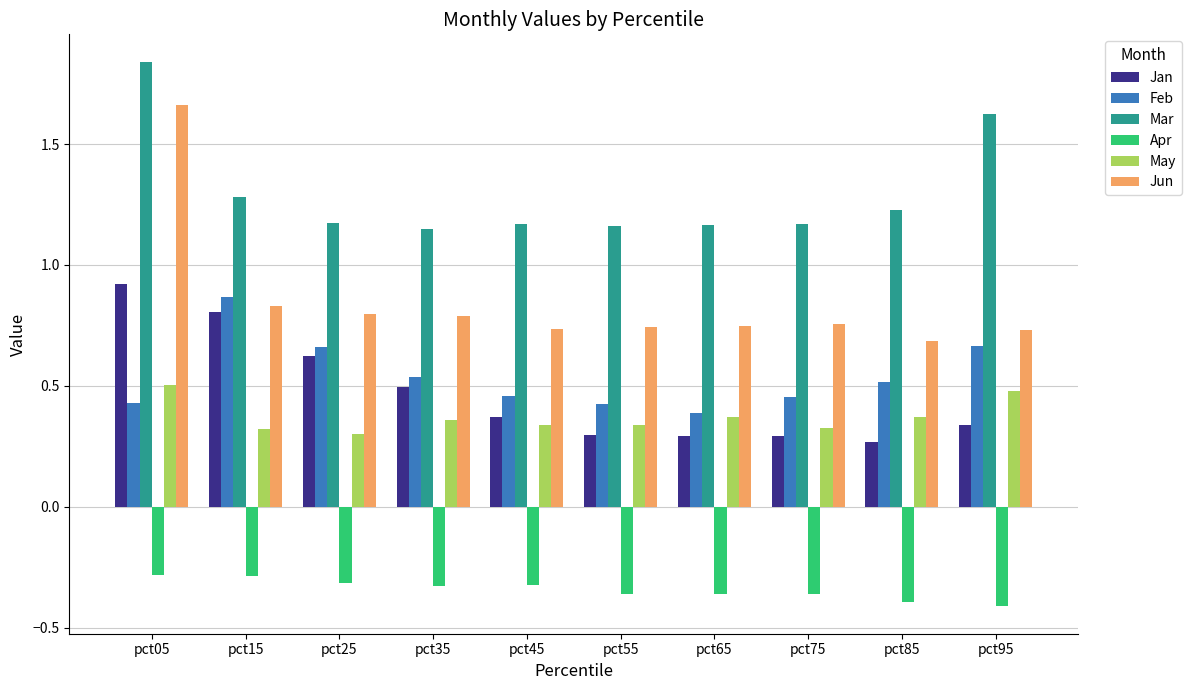

At pct45, list the series in order from largest to smallest.

Mar, Jun, Feb, Jan, May, Apr